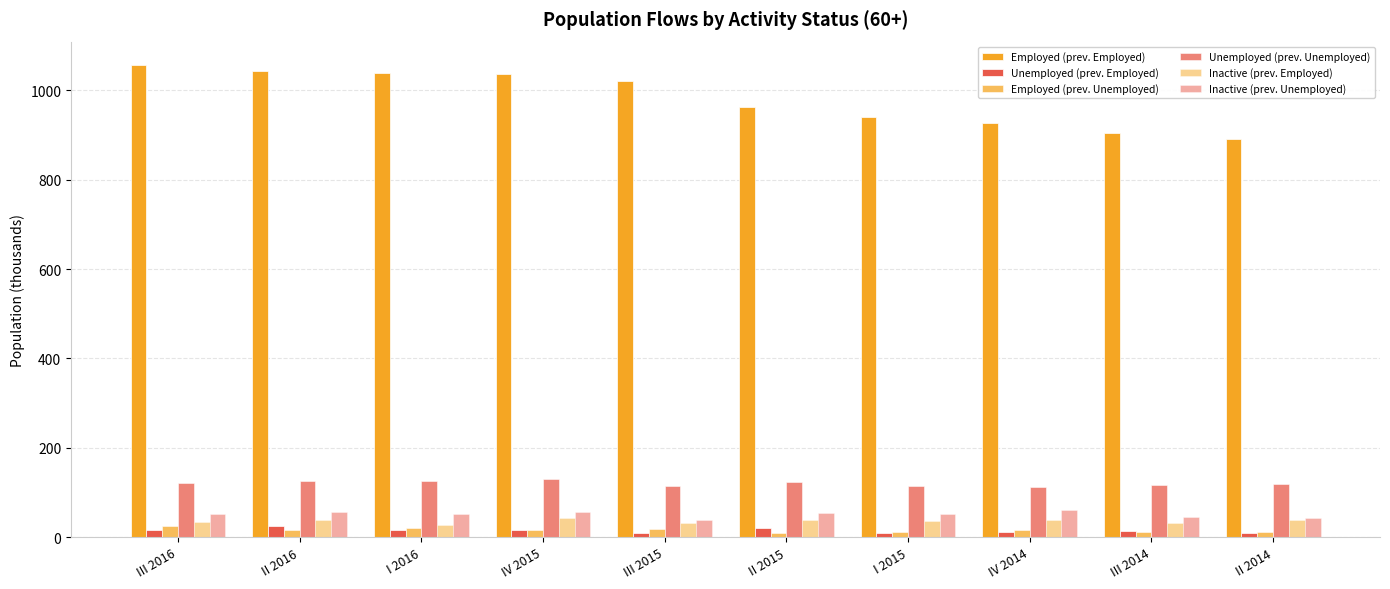

How many bars are there in each group?

6